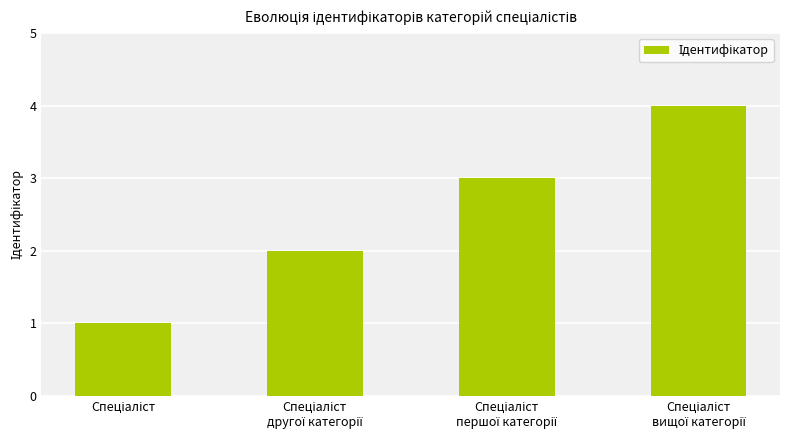

Count the values in the range 2 to 4.

3